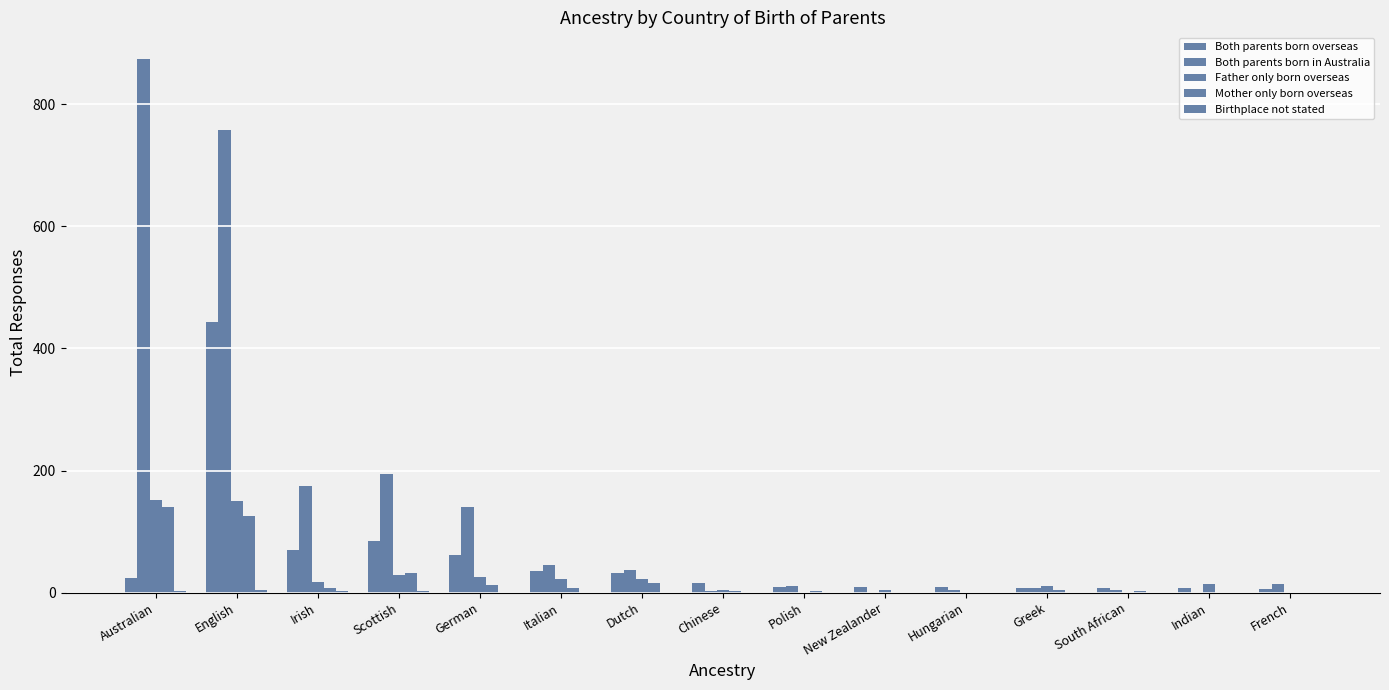

What is the difference between the maximum and minimum values in the Both parents born overseas series?

438